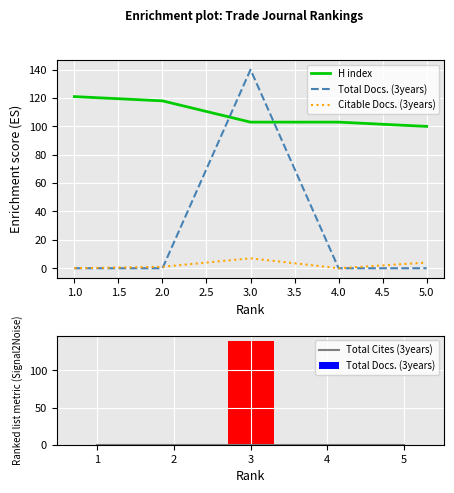

How many groups of bars are there?

5